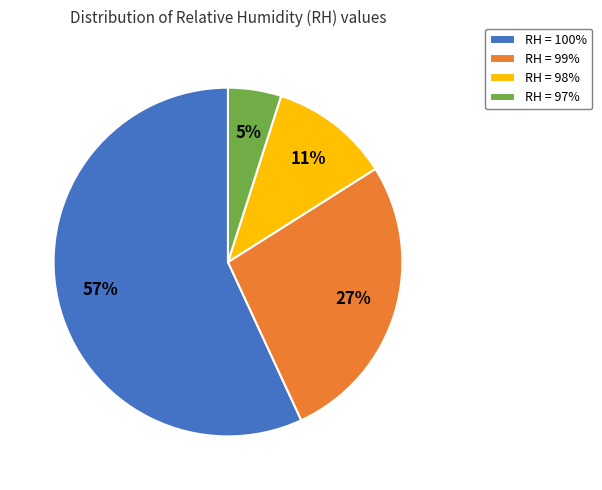

Which category has the smallest portion of the pie?

RH = 97%